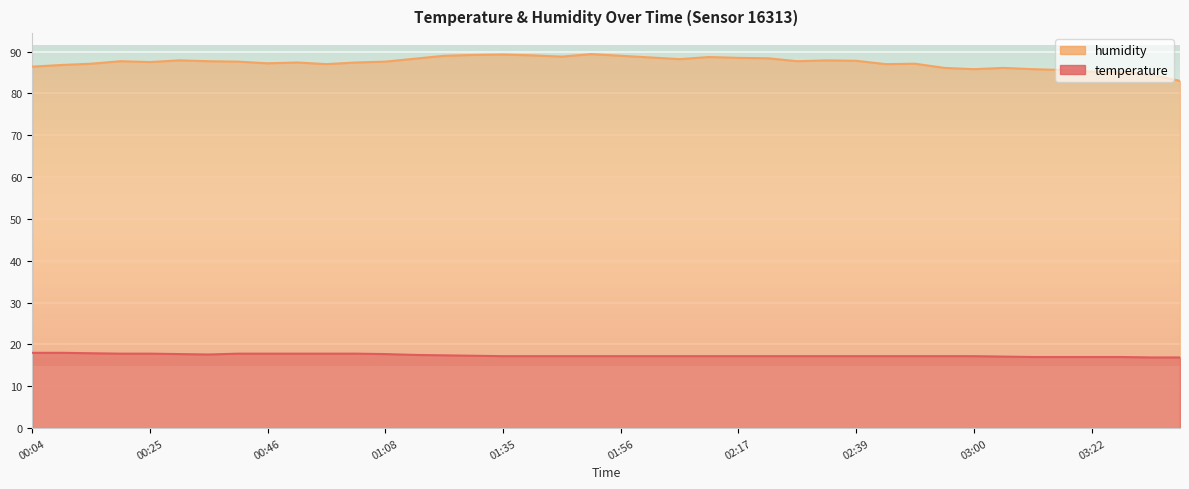

True or false: humidity and temperature cross at least once.

False